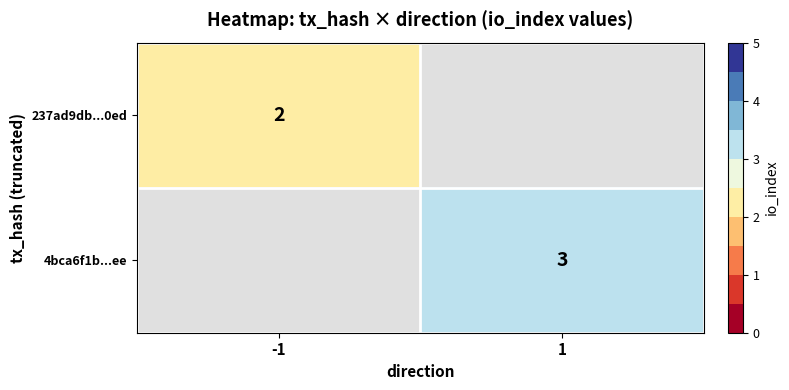

Is it true that 4bca6f1b...ee equals 3 at 1?

True